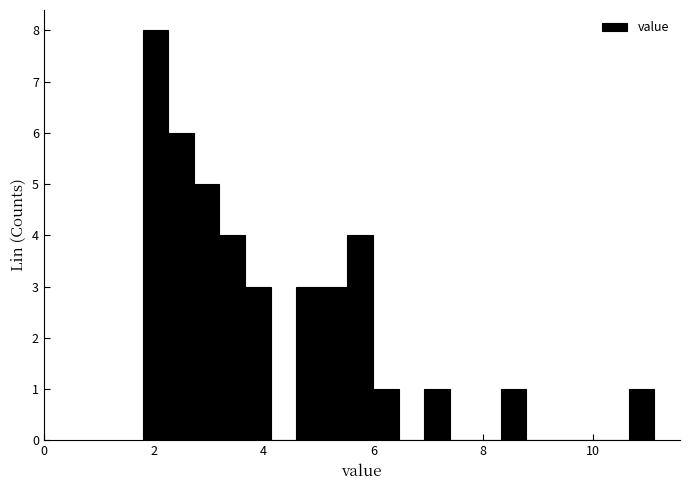

Around what value on the x-axis is the tallest bar? Give the approximate position of its centre, as read against the axis.

2.0